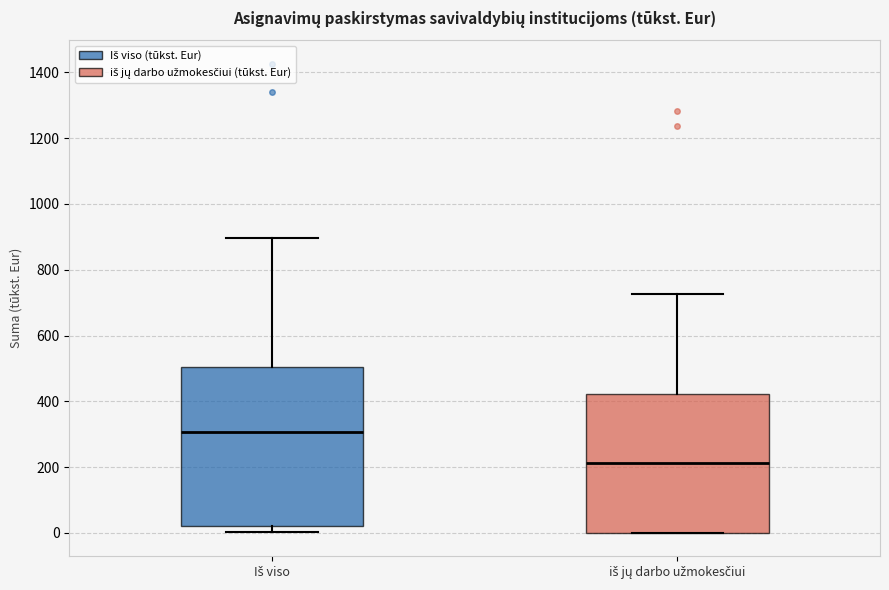

Reading left to right, transcribe this box plot: for each box, give where its median line is, the range the box spans, and where its two whiskers end, as read against the y-axis. The values are not printed on the chart, so give them approximately, as read against the axis.

Iš viso: median 300, box 20 to 500, whiskers 0 to 900
iš jų darbo užmokesčiui: median 220, box 0 to 420, whiskers 0 to 720